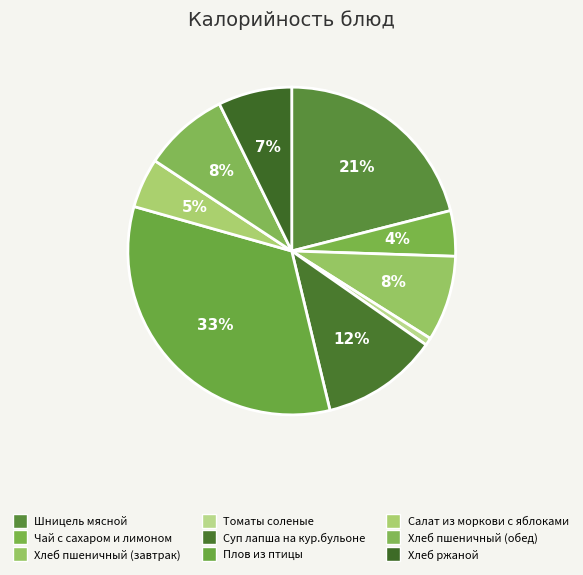

How many slices are in this pie chart?

9